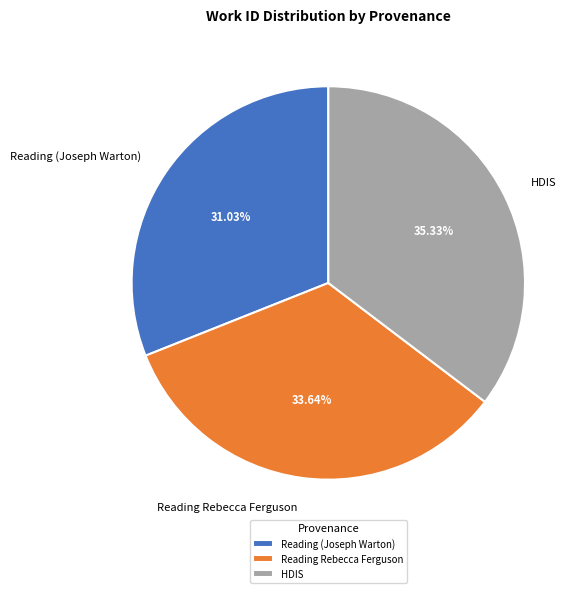

How many segments does this pie chart have?

3